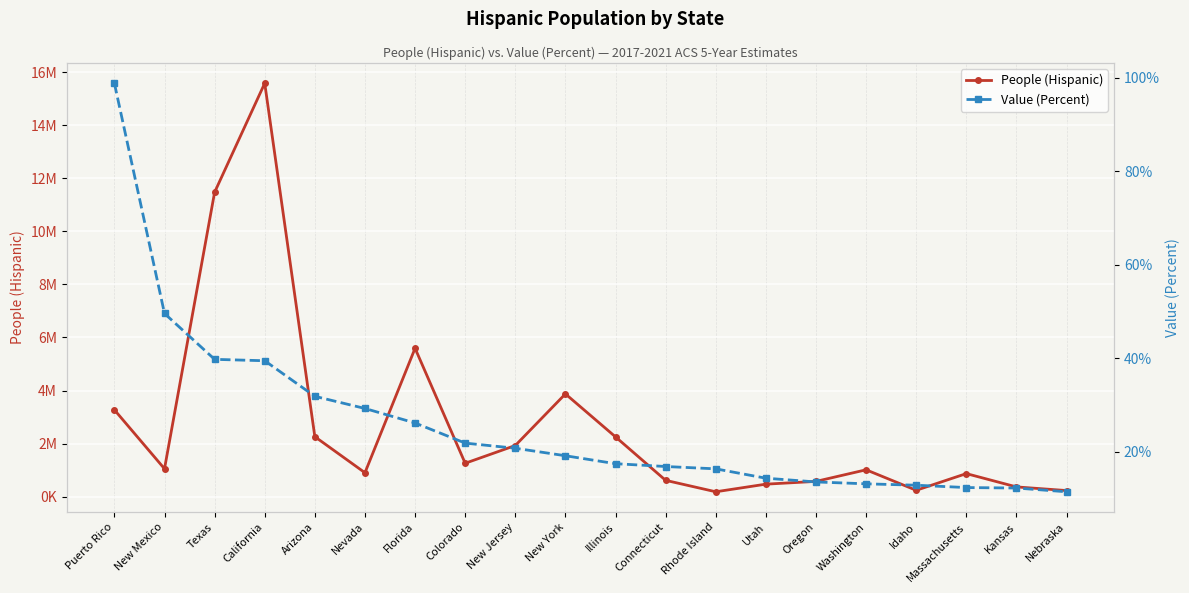

True or false: People (Hispanic) and Value (Percent) cross at least once.

False